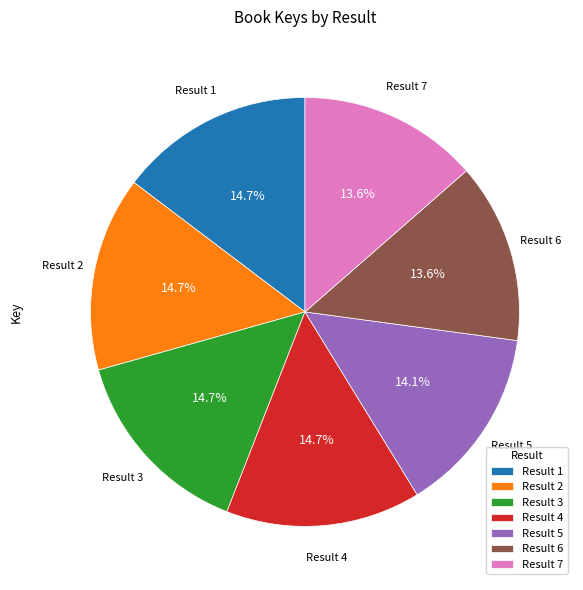

Combined, do Result 7 and Result 2 account for over 50%?

No